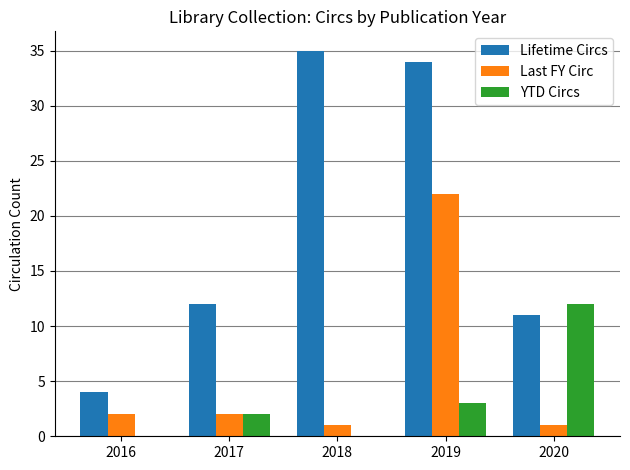

What is the sum of all YTD Circs values?

17